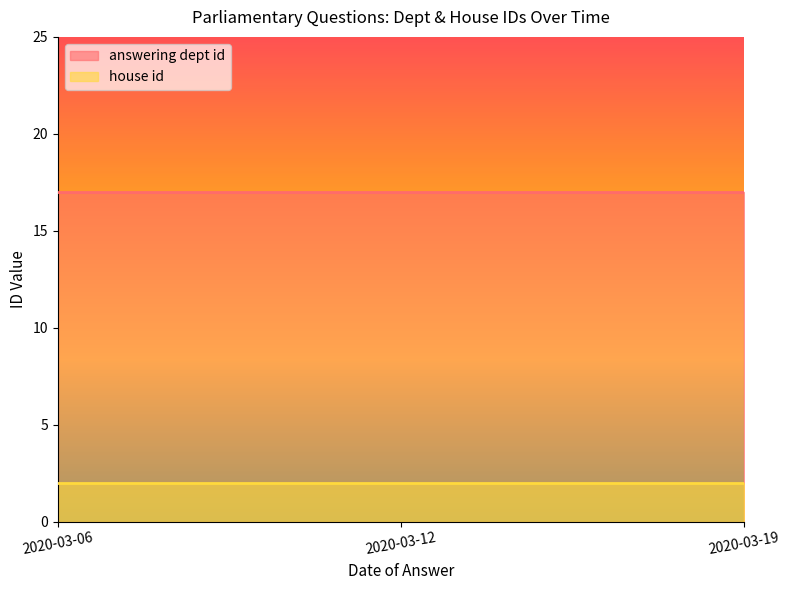

What is the sum of all answering dept id values?

51